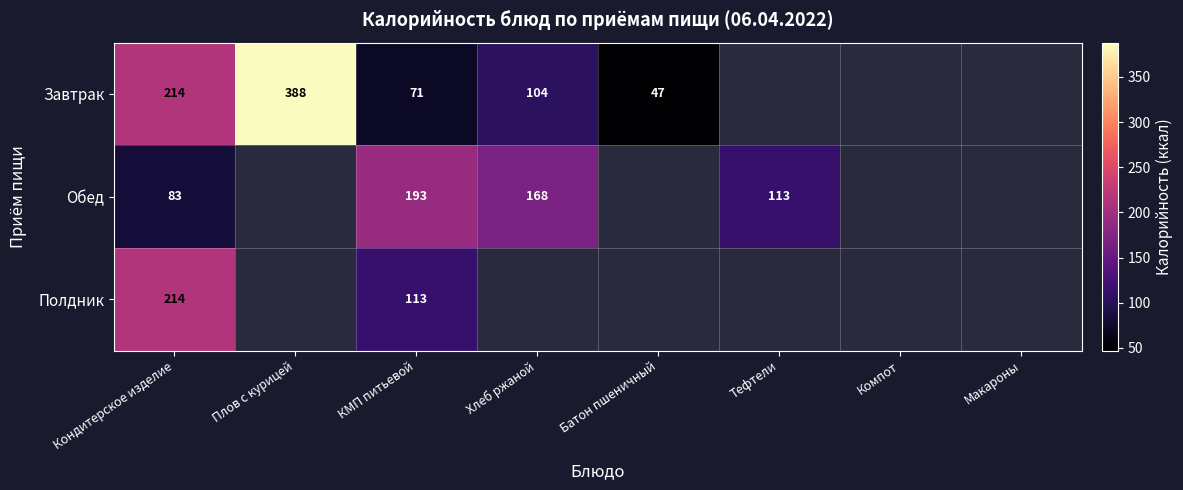

The Полдник series shows 113 at КМП питьевой. True or false?

True